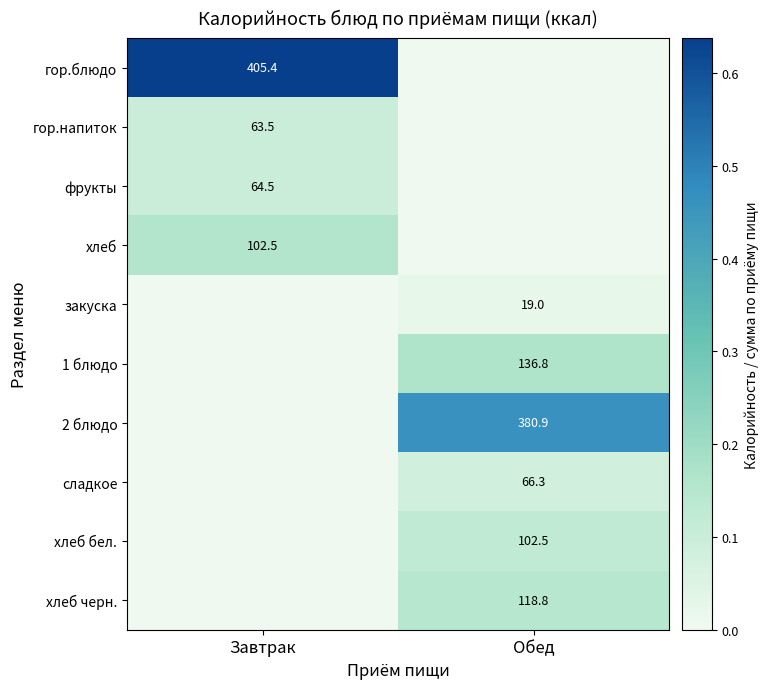

Is the value of сладкое at Обед greater than the value of фрукты at Завтрак?

Yes